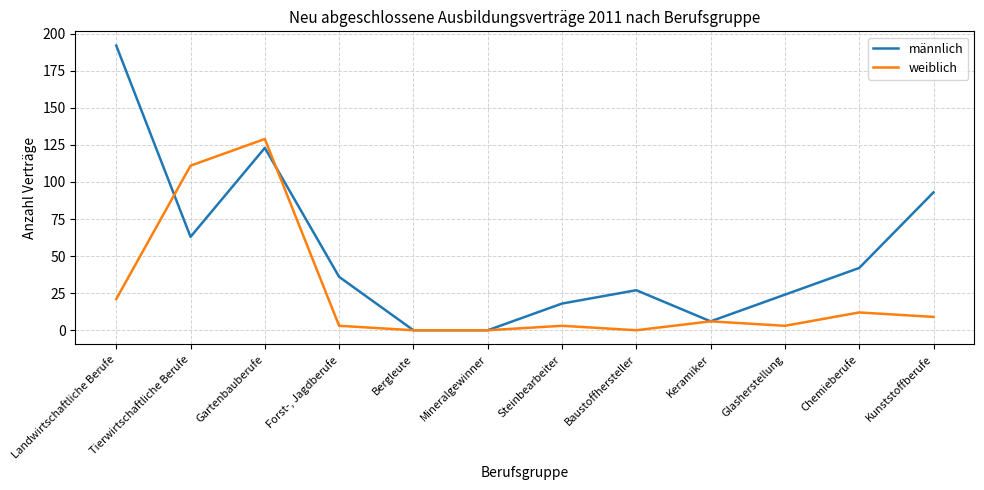

True or false: weiblich has more than 2 points higher than both neighbors.

True